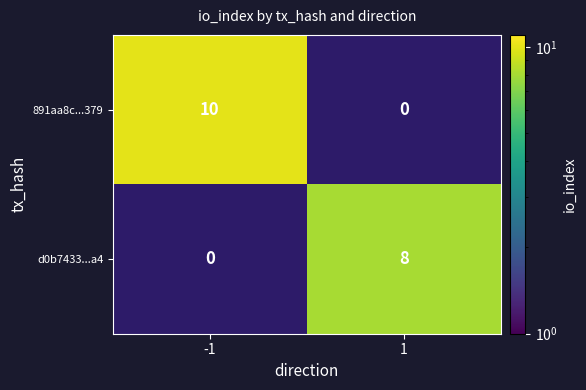

Rank the series by their maximum value, from highest to lowest.

891aa8c...379, d0b7433...a4